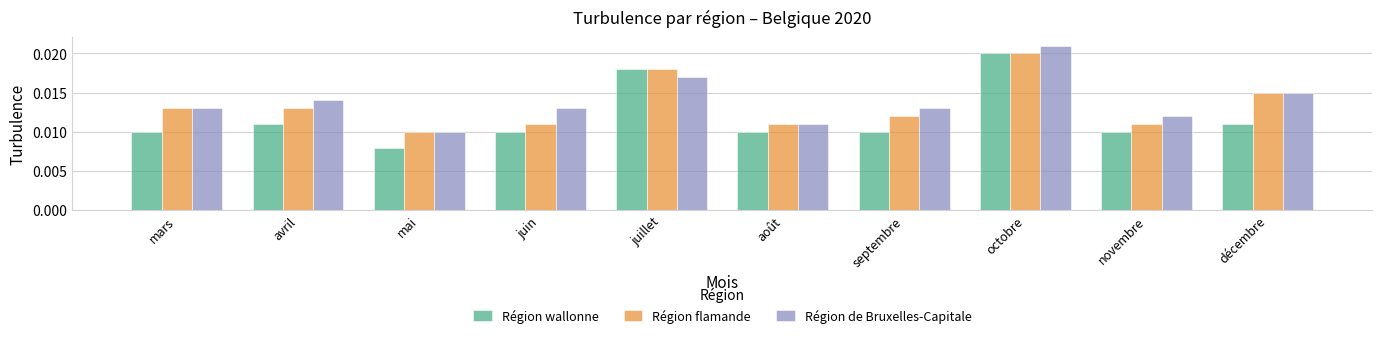

Which series has the largest total across all categories?

Région de Bruxelles-Capitale